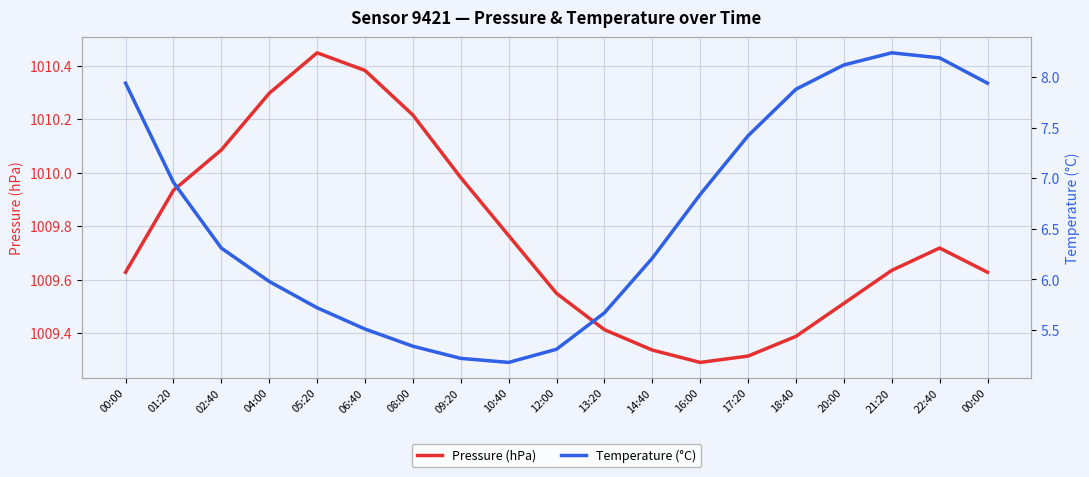

At which category does Temperature (°C) reach its first local valley?

10:40